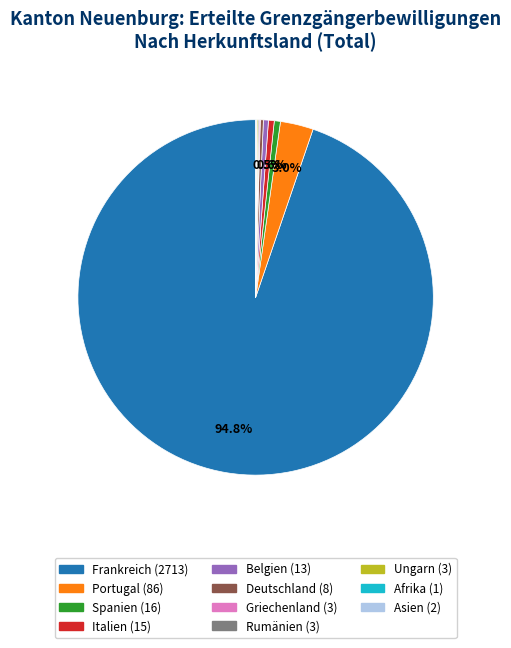

Which has a higher value, Portugal or Italien?

Portugal